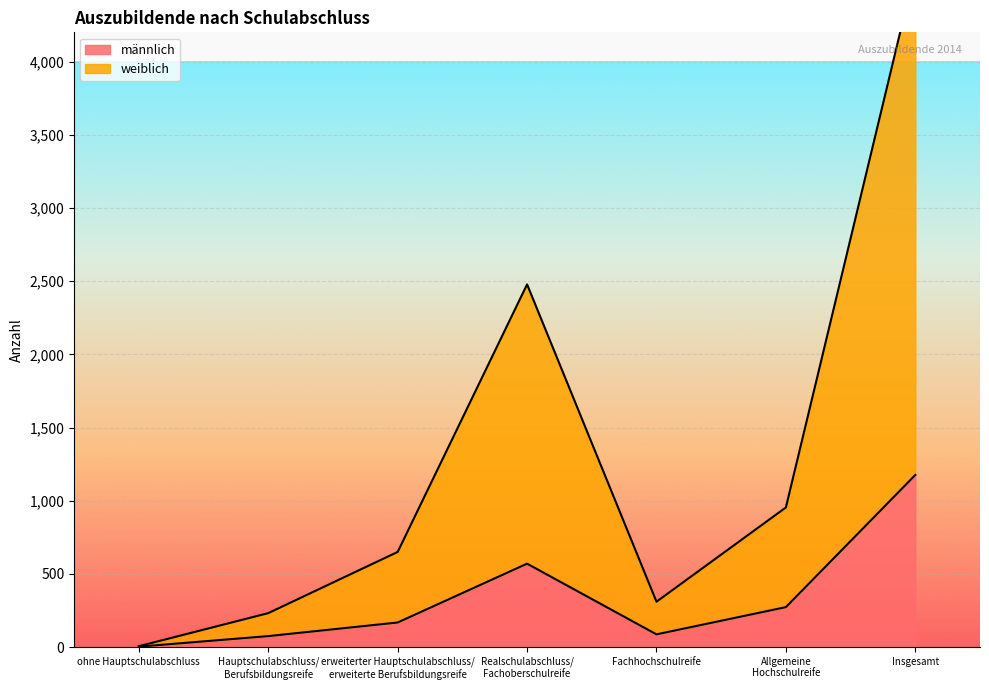

Where is the first local minimum for männlich?

Fachhochschulreife